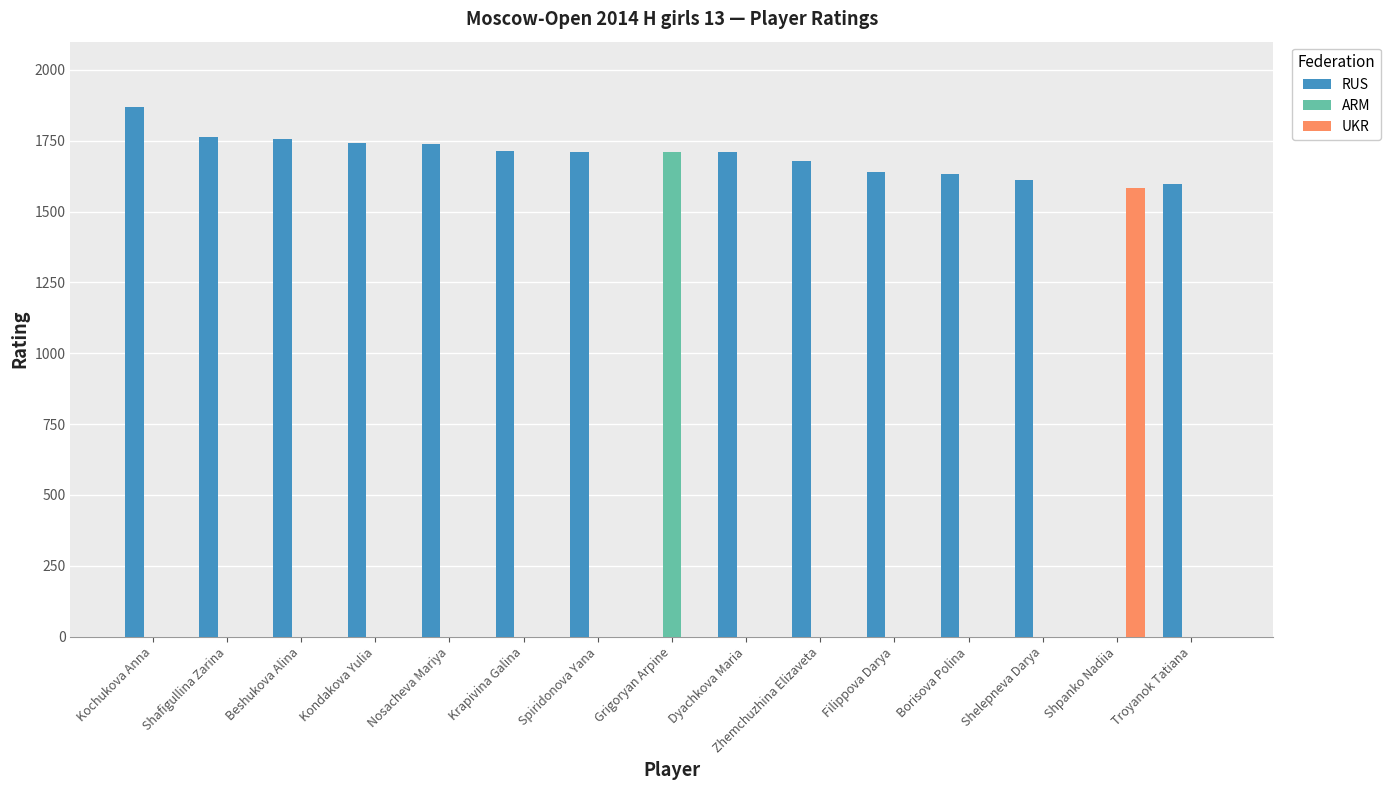

The value of UKR at Troyanok Tatiana is 0. True or false?

True